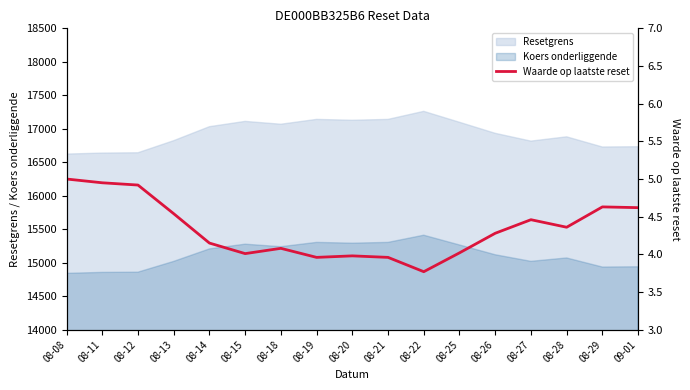

Which category has the highest value in the Koers onderliggende series?

08-22